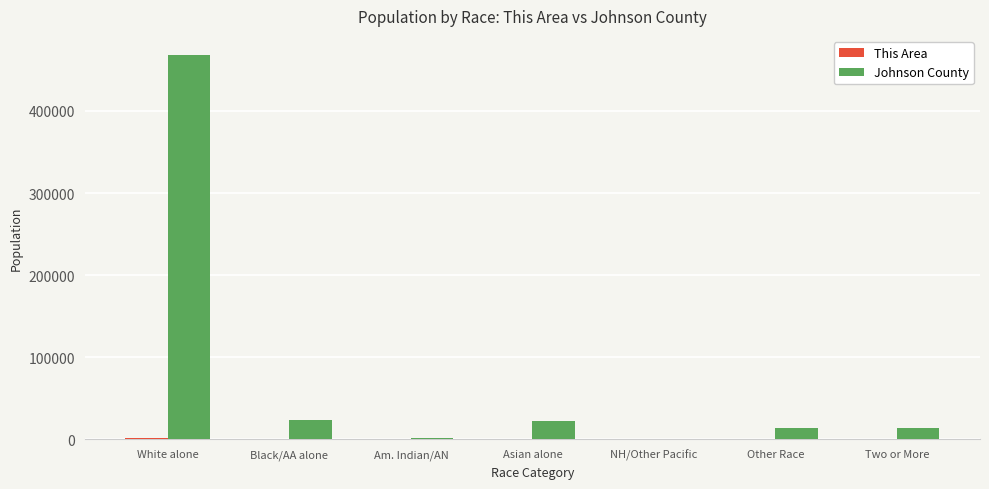

True or false: Johnson County has a value of 23636 at Black/AA alone.

True